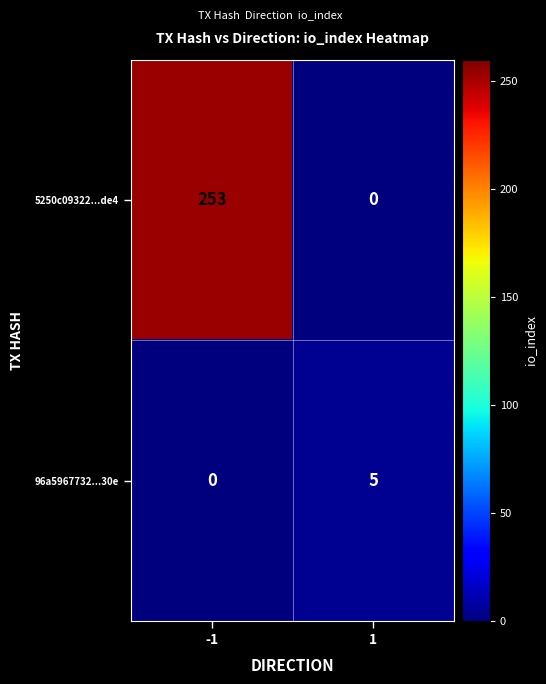

Is it true that 96a5967732...30e equals 5 at 1?

True